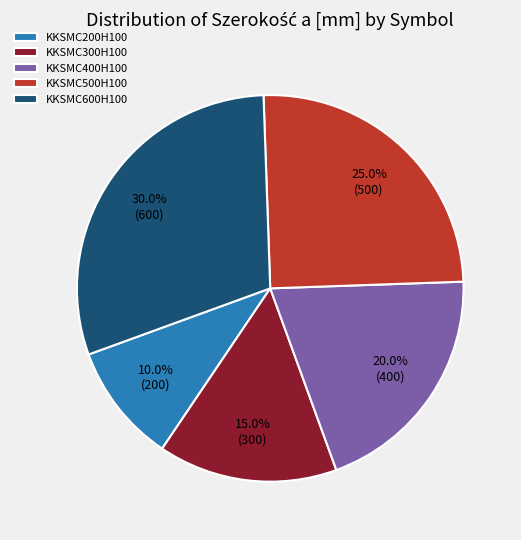

How many segments does this pie chart have?

5